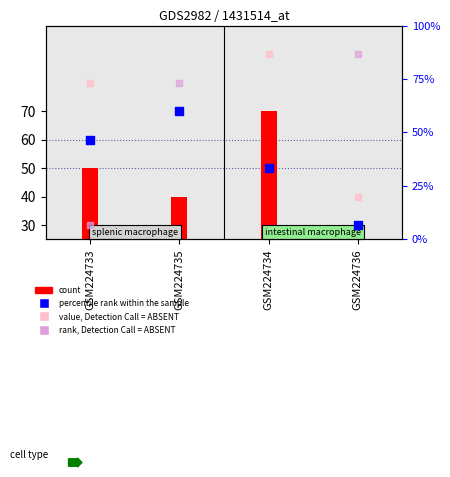

Which series has the largest total across all categories?

value, Detection Call = ABSENT